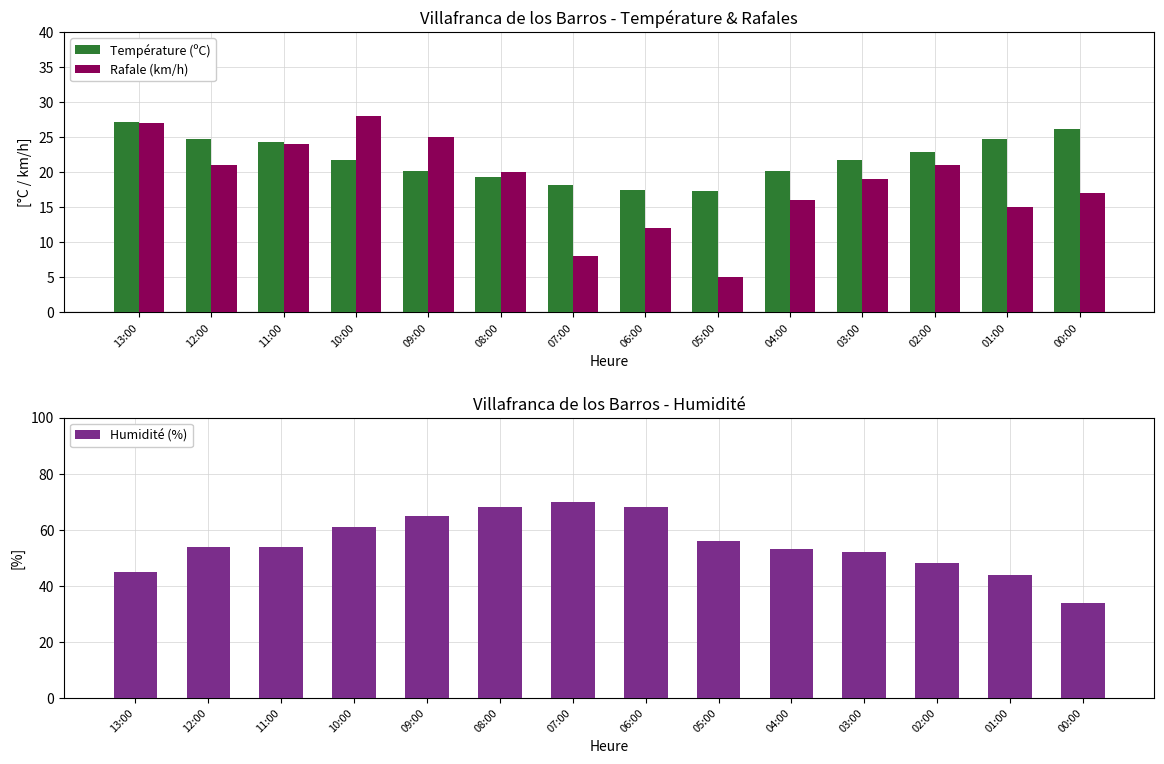

What position from the right is 13:00?

14